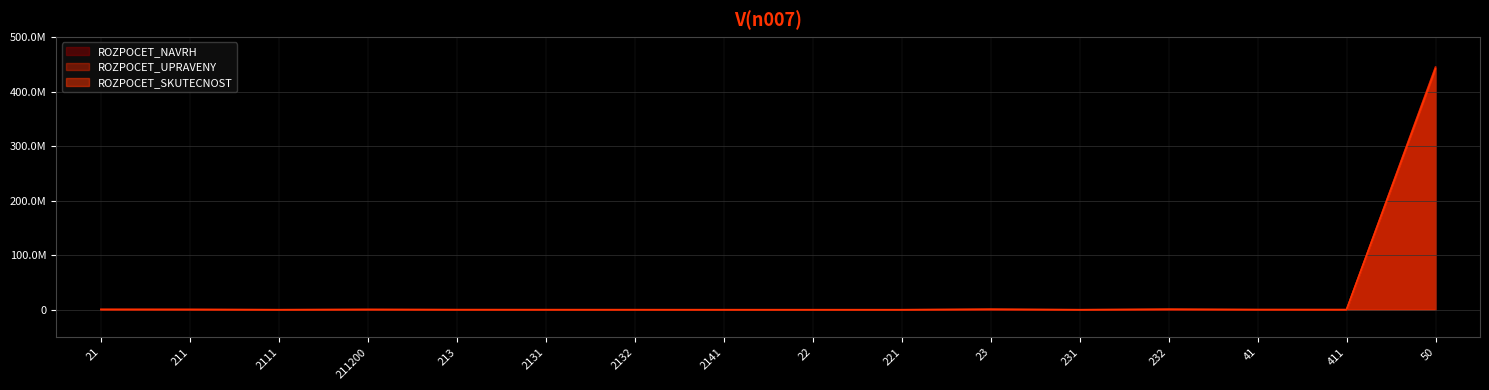

Where do ROZPOCET_NAVRH (line) and ROZPOCET_SKUTECNOST (line) first cross each other?

211 and 2111